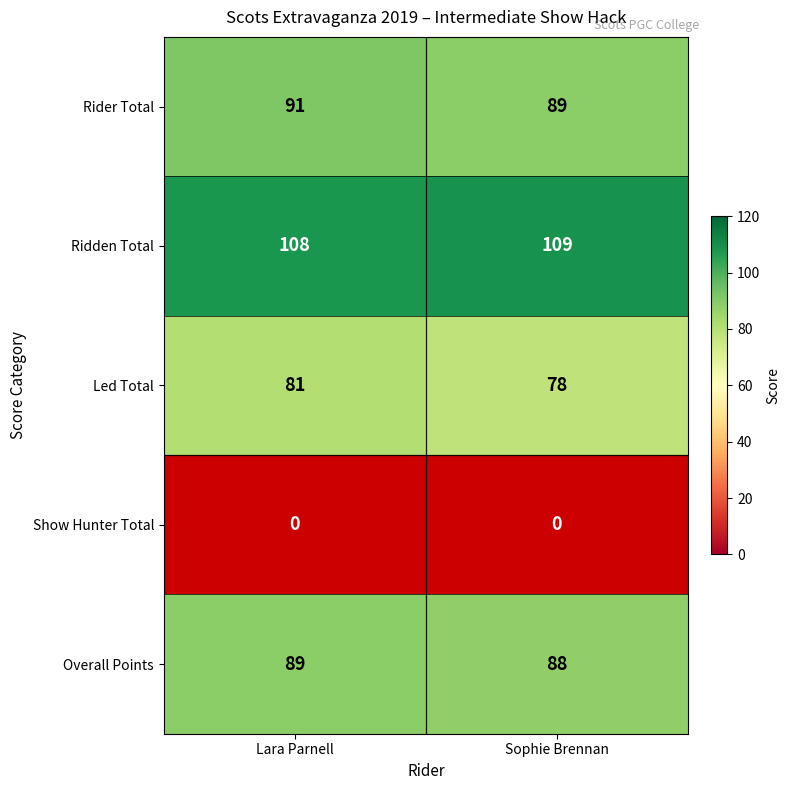

At which label is Ridden Total closest to 108?

Lara Parnell